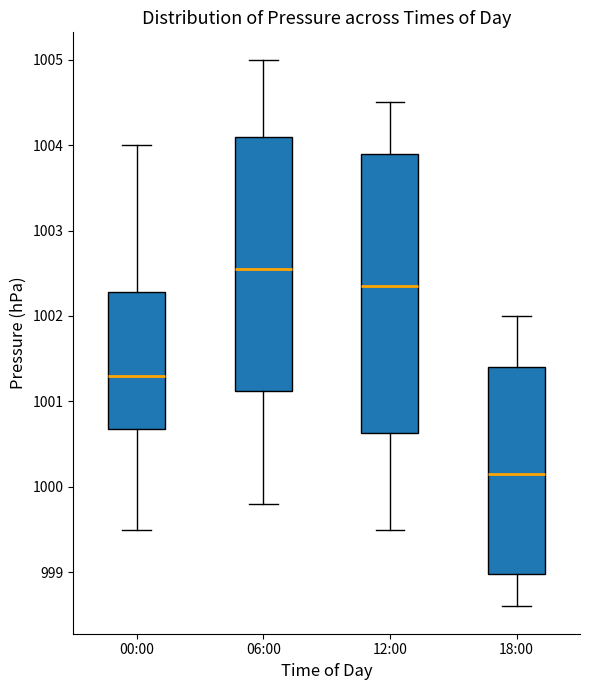

Comparing the boxes themselves (not the whiskers), which one is the tallest?

12:00